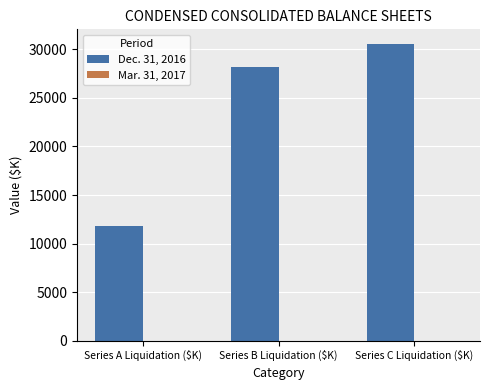

True or false: the data shows 19505 at Series B Liquidation ($K).

False